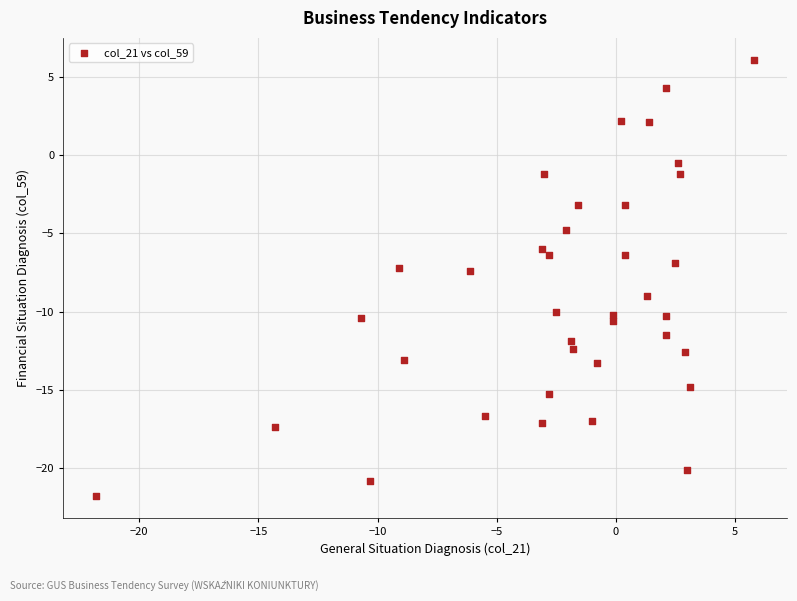

What is the range of X values (max minus min)?

27.6